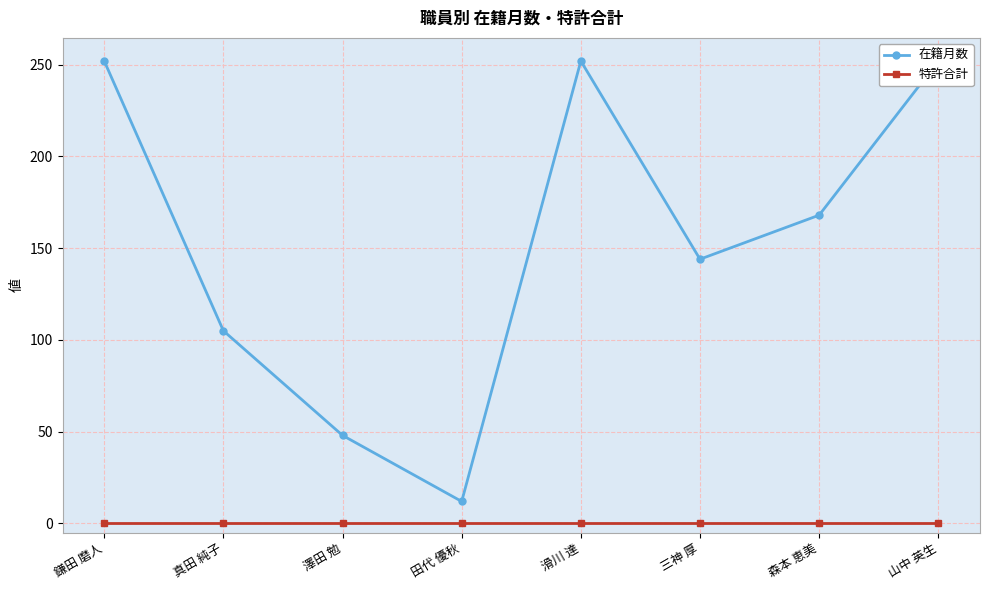

True or false: 特許合計 and 在籍月数 intersect in this chart.

False